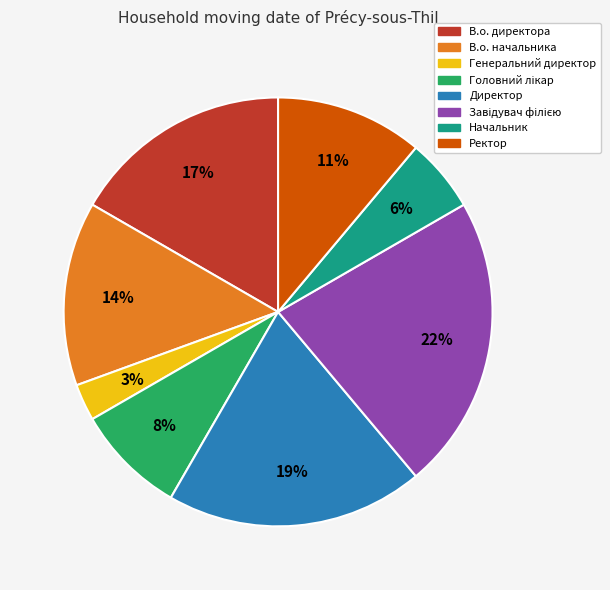

To the nearest percent, what is the average slice percentage?

12%